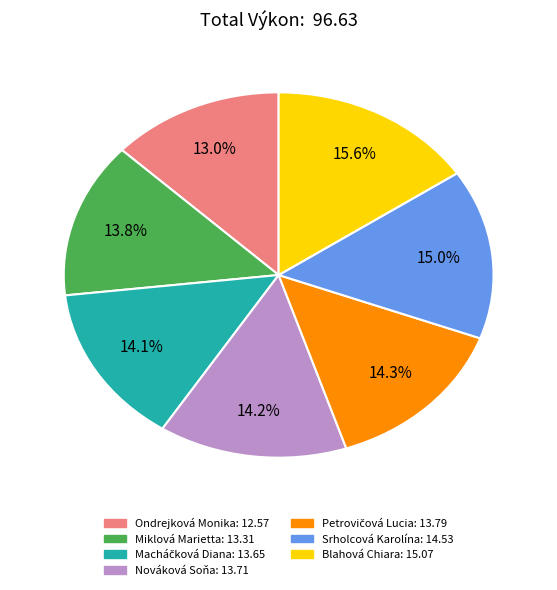

Is there a majority slice in this chart?

No